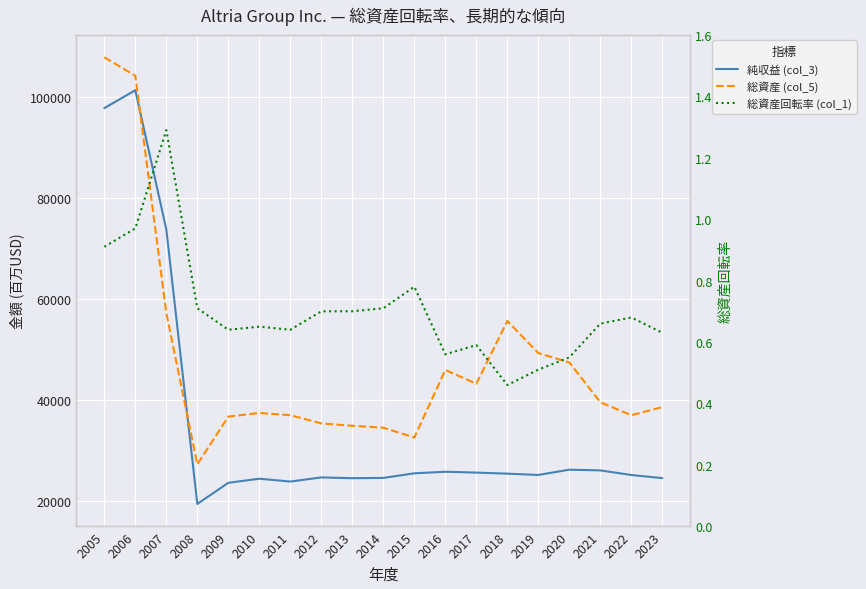

At 2006, list the series in order from largest to smallest.

総資産 (col_5), 純収益 (col_3), 総資産回転率 (col_1)